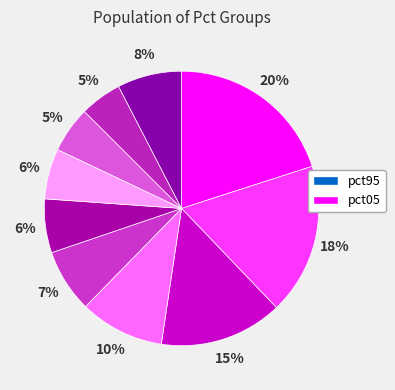

Which category has the smallest portion of the pie?

pct85